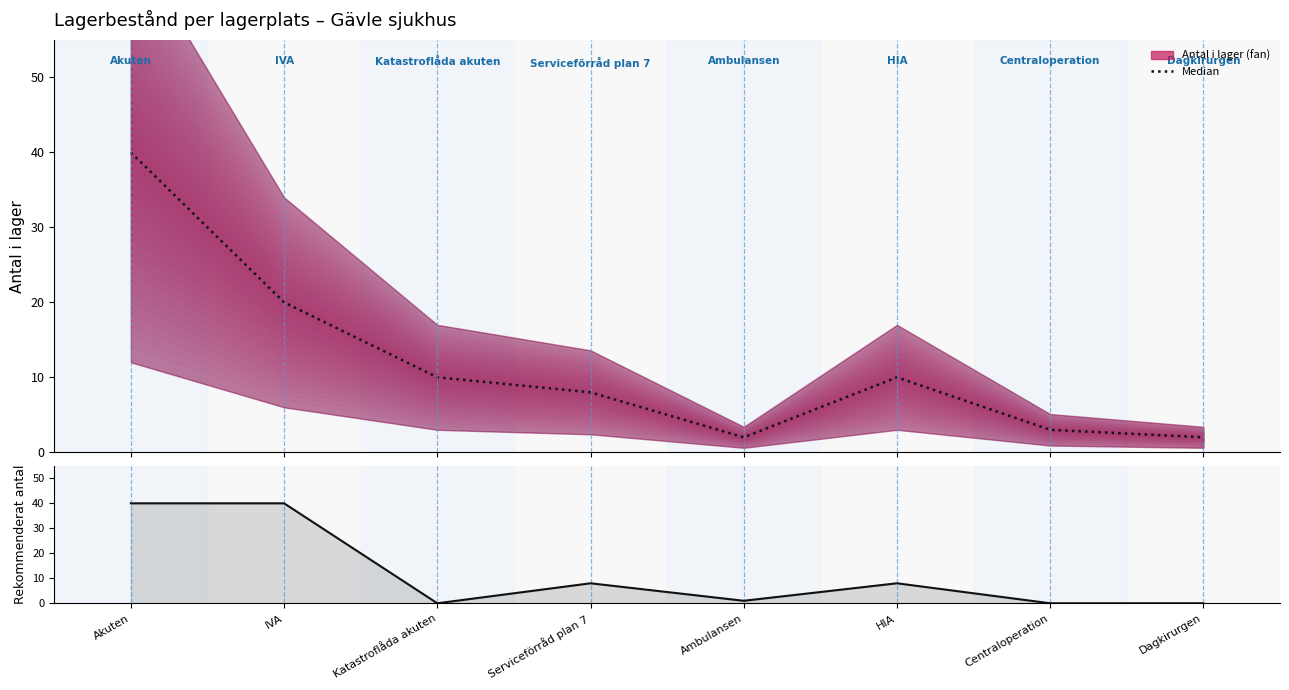

Reading right to left, extract all data points from this chart.

Antal i lager: Dagkirurgen=2	Centraloperation=3	HIA=10	Ambulansen=2	Serviceförråd plan 7=8	Katastroflåda akuten=10	IVA=20	Akuten=40
Rekommenderat antal: Dagkirurgen=0	Centraloperation=0	HIA=8	Ambulansen=1	Serviceförråd plan 7=8	Katastroflåda akuten=0	IVA=40	Akuten=40